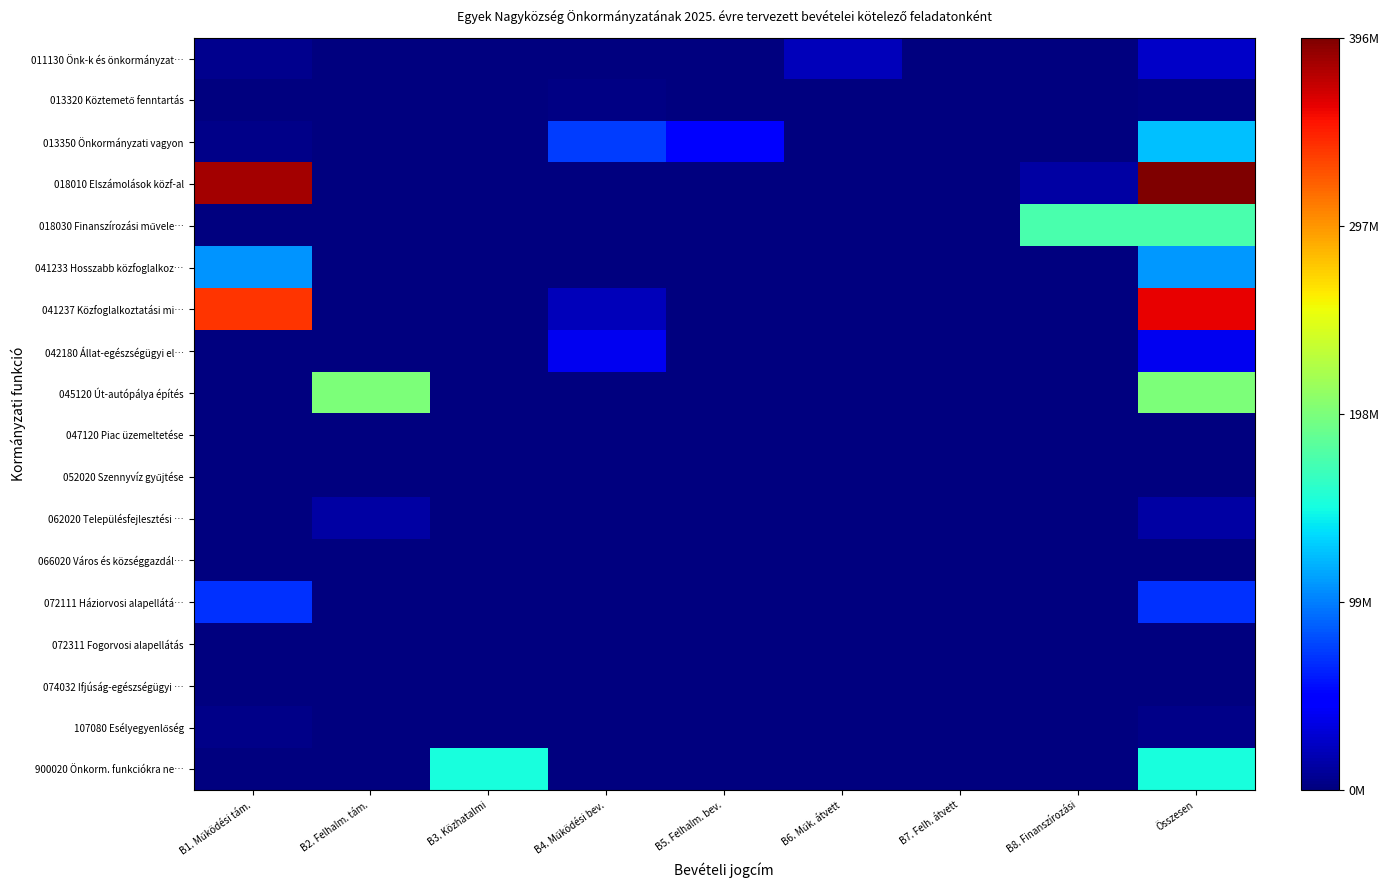

How many distinct data groups are displayed?

18